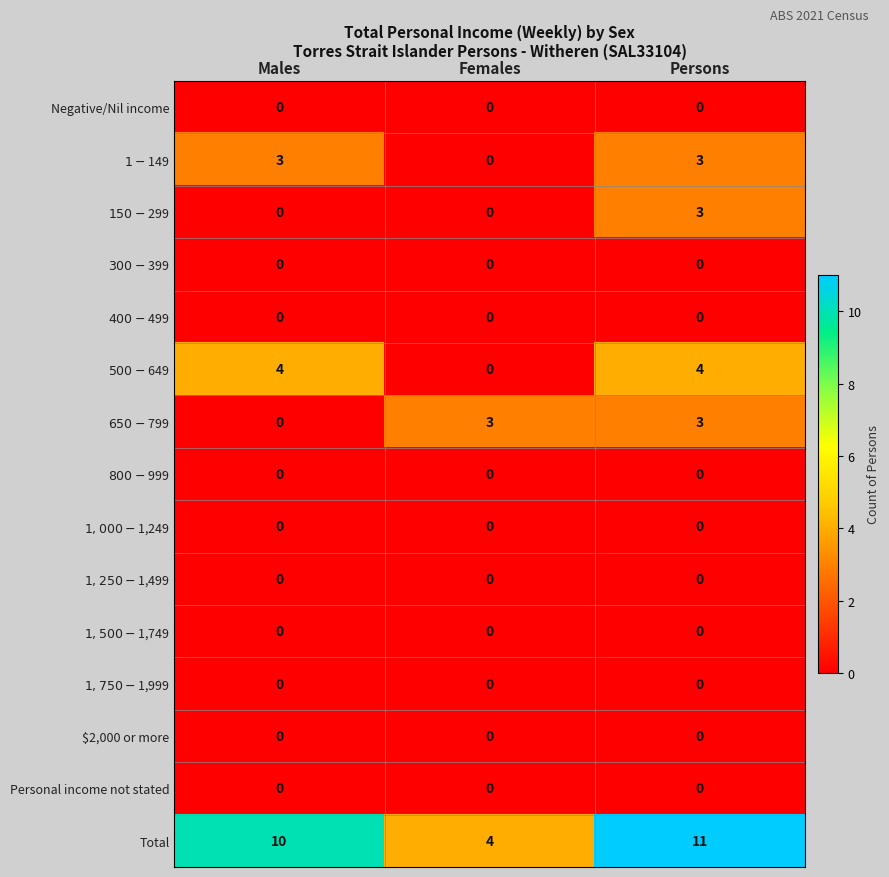

Which series has the largest range (max minus min)?

Total